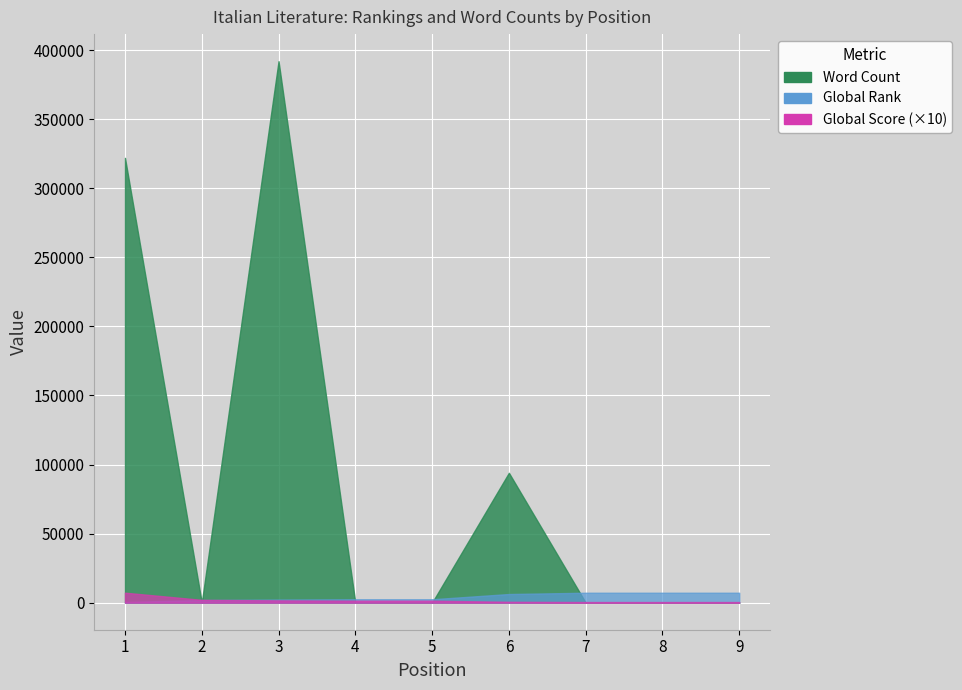

The value of Global Score at 3 is 257. True or false?

False